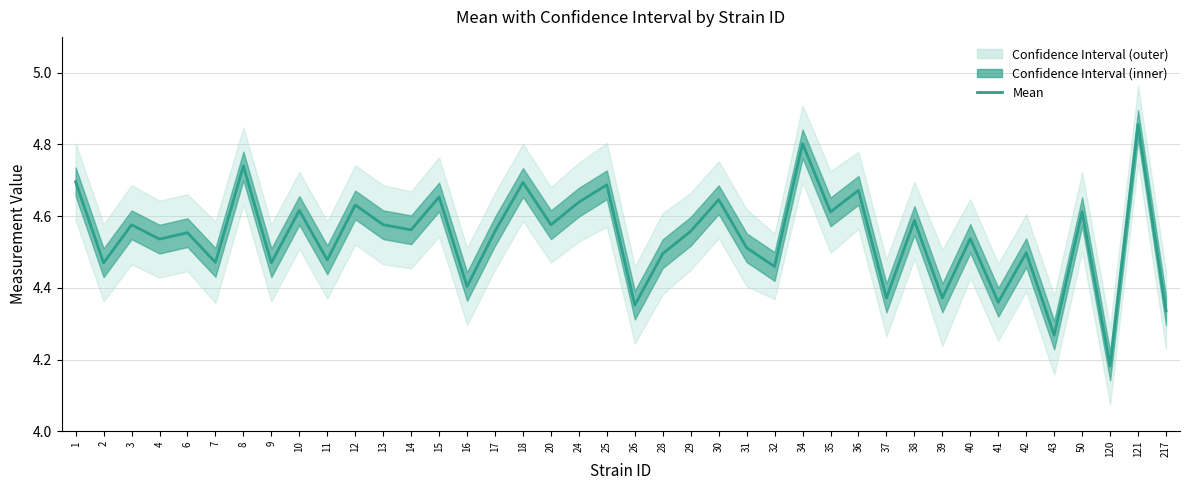

What is the sum of the values at 36 and 2?

9.1